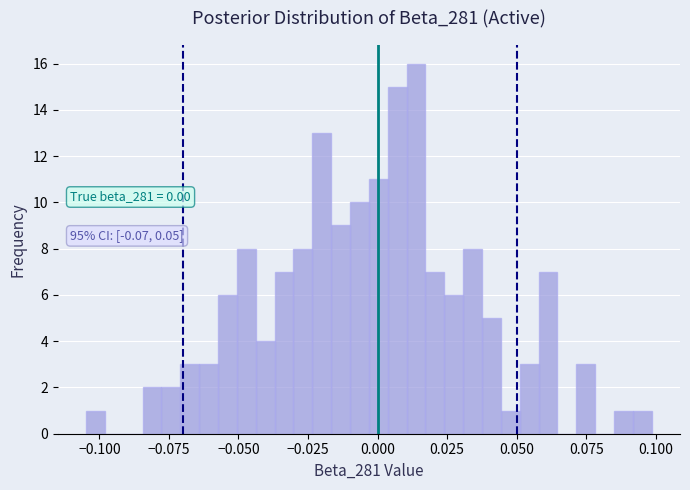

Read against the x-axis, roughly where is the centre of the tallest bar?

0.015